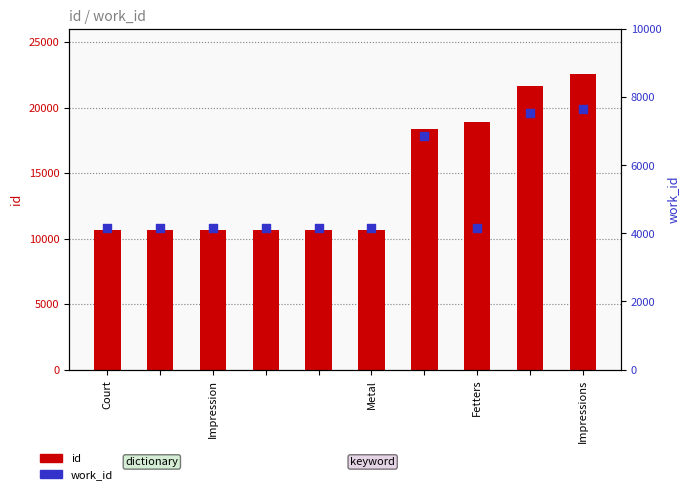

Is the value of work_id at 8 greater than the value of id at Fetters?

No